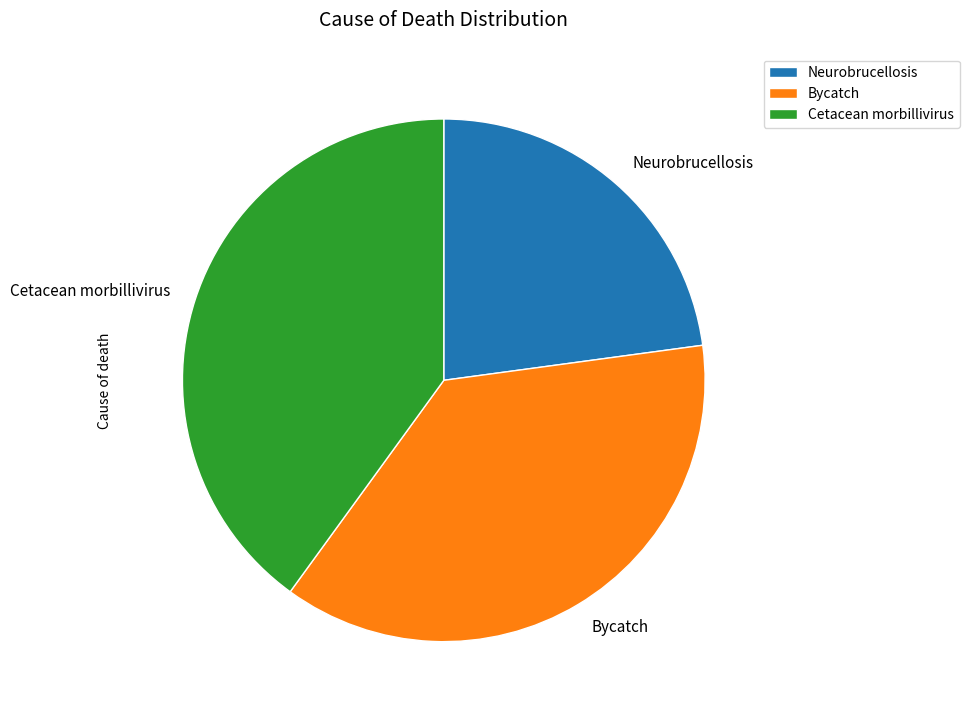

Do Cetacean morbillivirus and Bycatch together represent more than half of the pie?

Yes